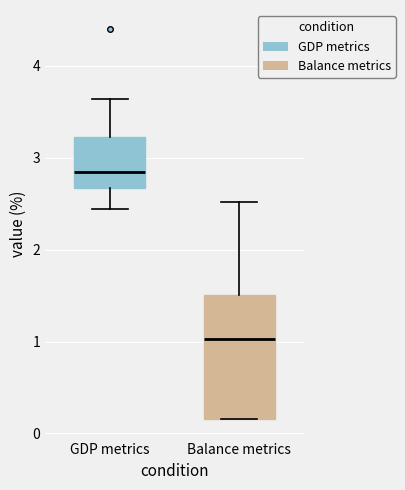

Reading left to right, read every box against the y-axis: the position of its median line, the range the box covers, and the ends of its whiskers. The values are not printed on the chart, so give them approximately, as read against the axis.

GDP metrics: median 2.8, box 2.7 to 3.2, whiskers 2.4 to 3.6
Balance metrics: median 1.0, box 0.2 to 1.5, whiskers 0.2 to 2.5